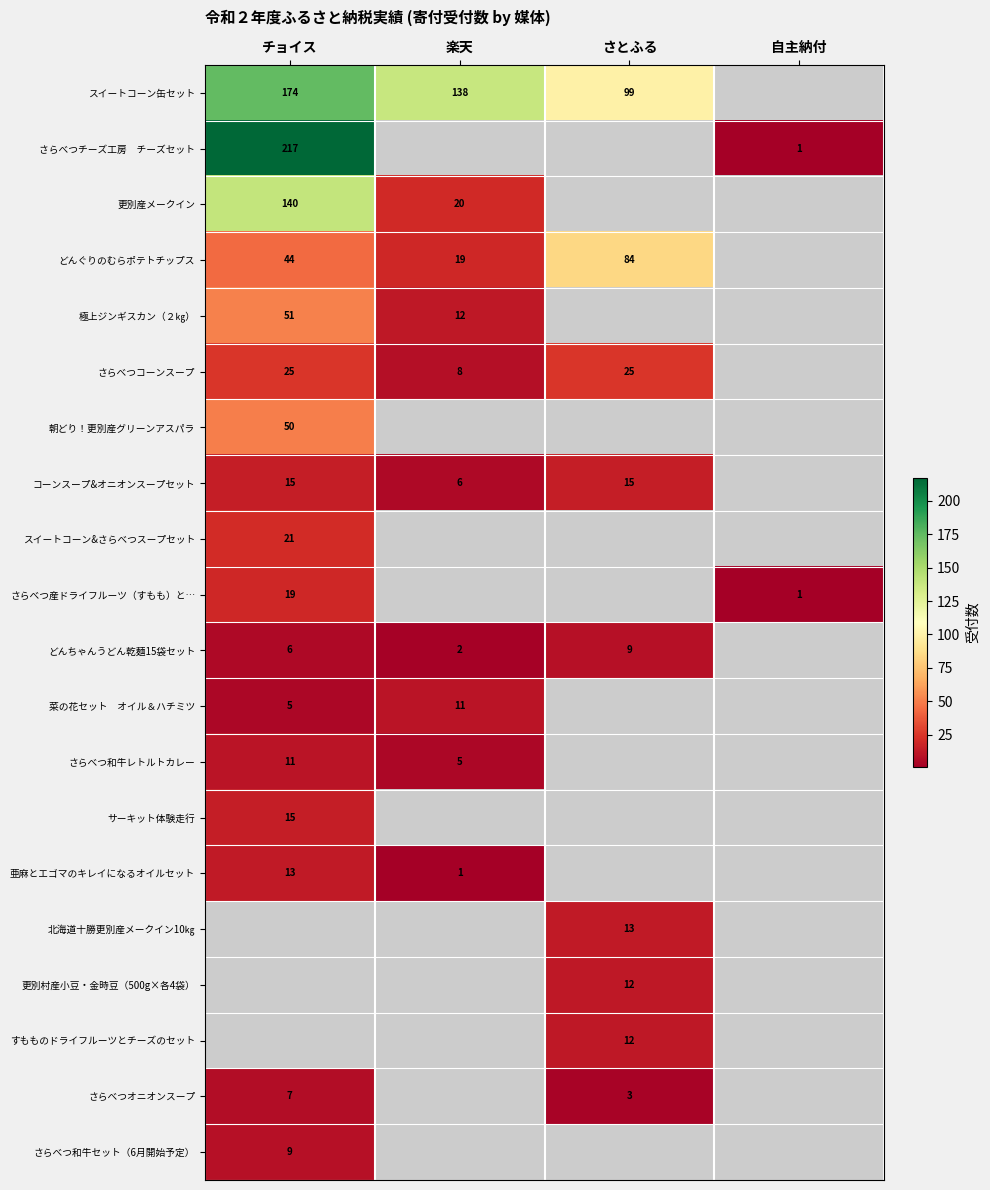

Is it true that コーンスープ&オニオンスープセット equals 7 at さとふる?

False